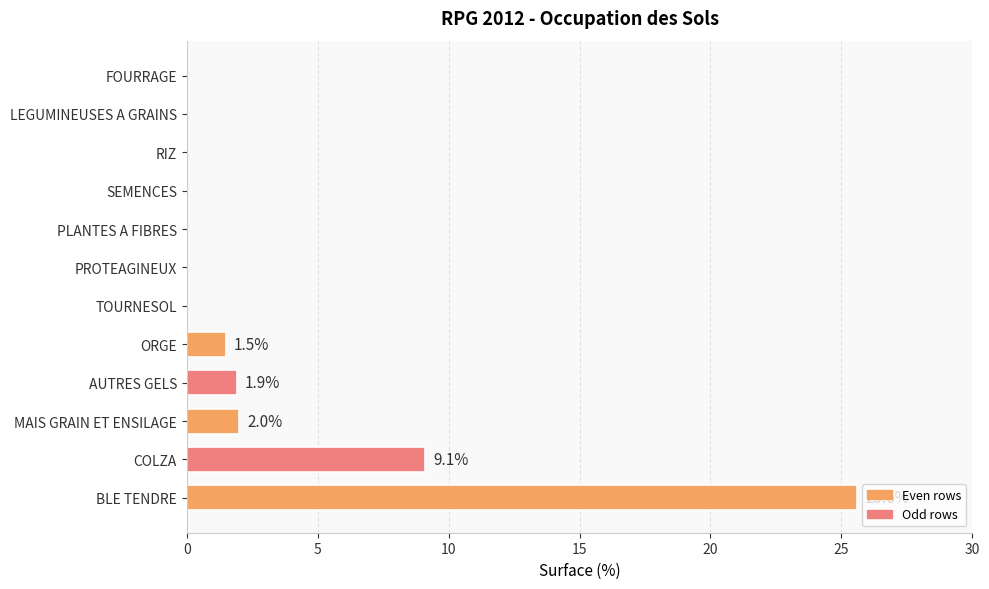

What is the greatest value displayed?

25.6